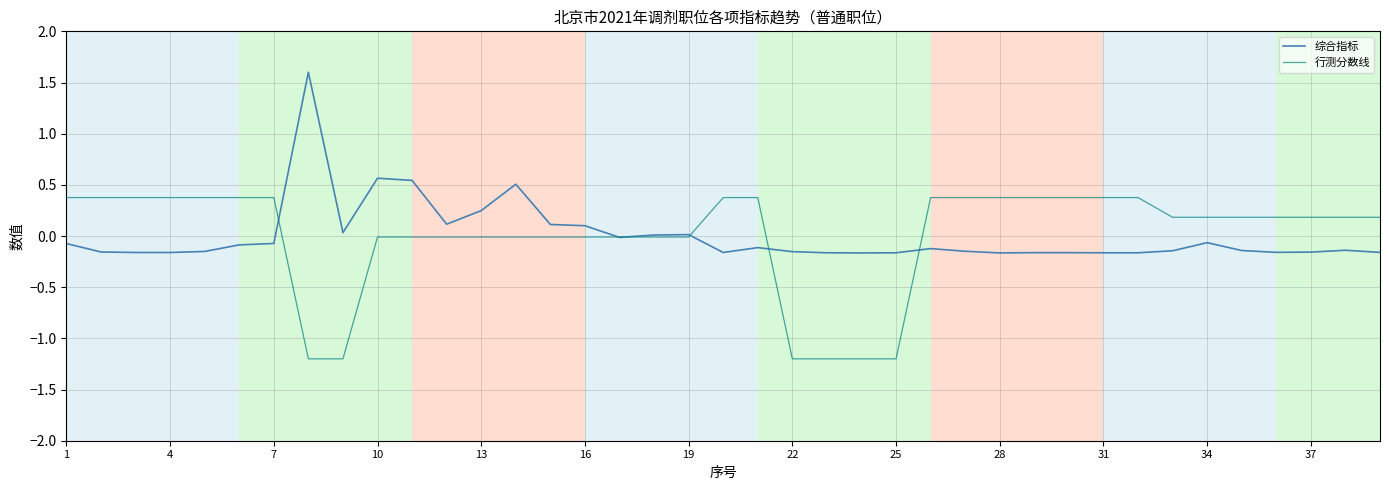

What is the minimum value for 行测分数线?

-1.2